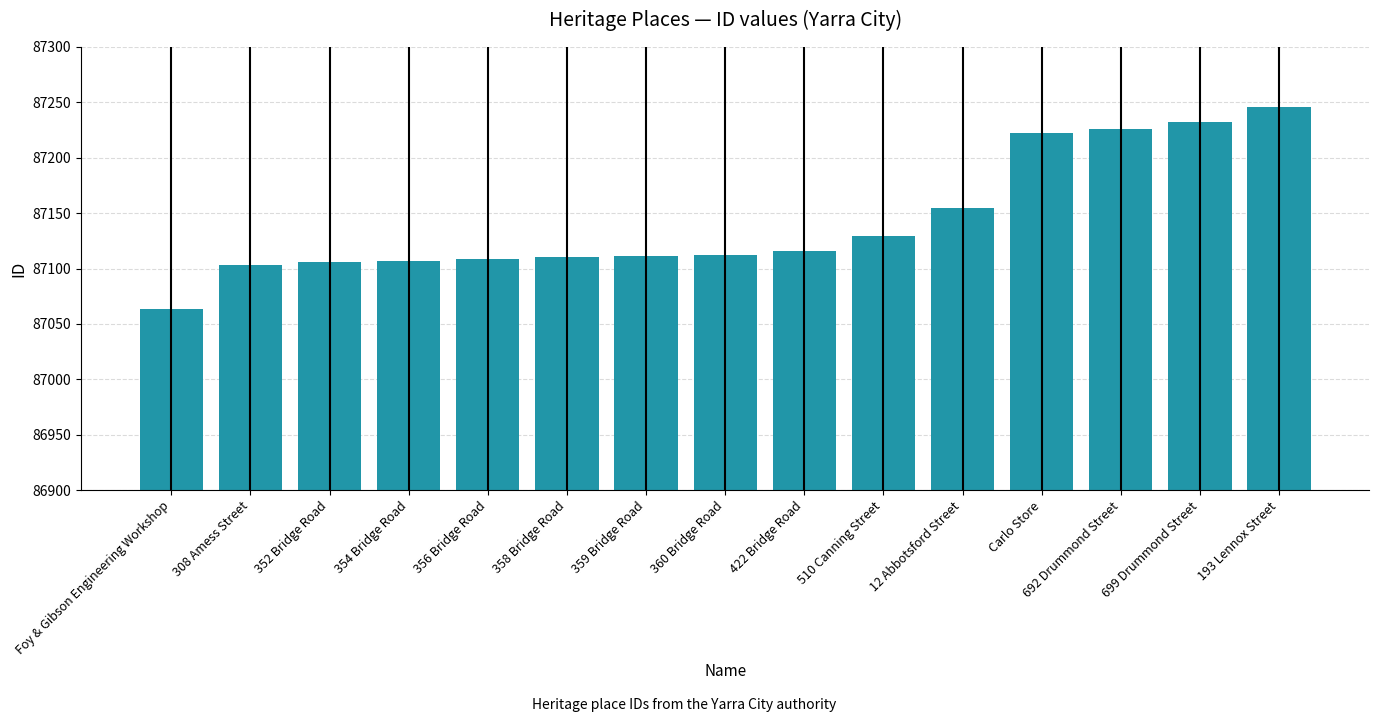

The chart shows a value of 87110 at 358 Bridge Road. True or false?

True